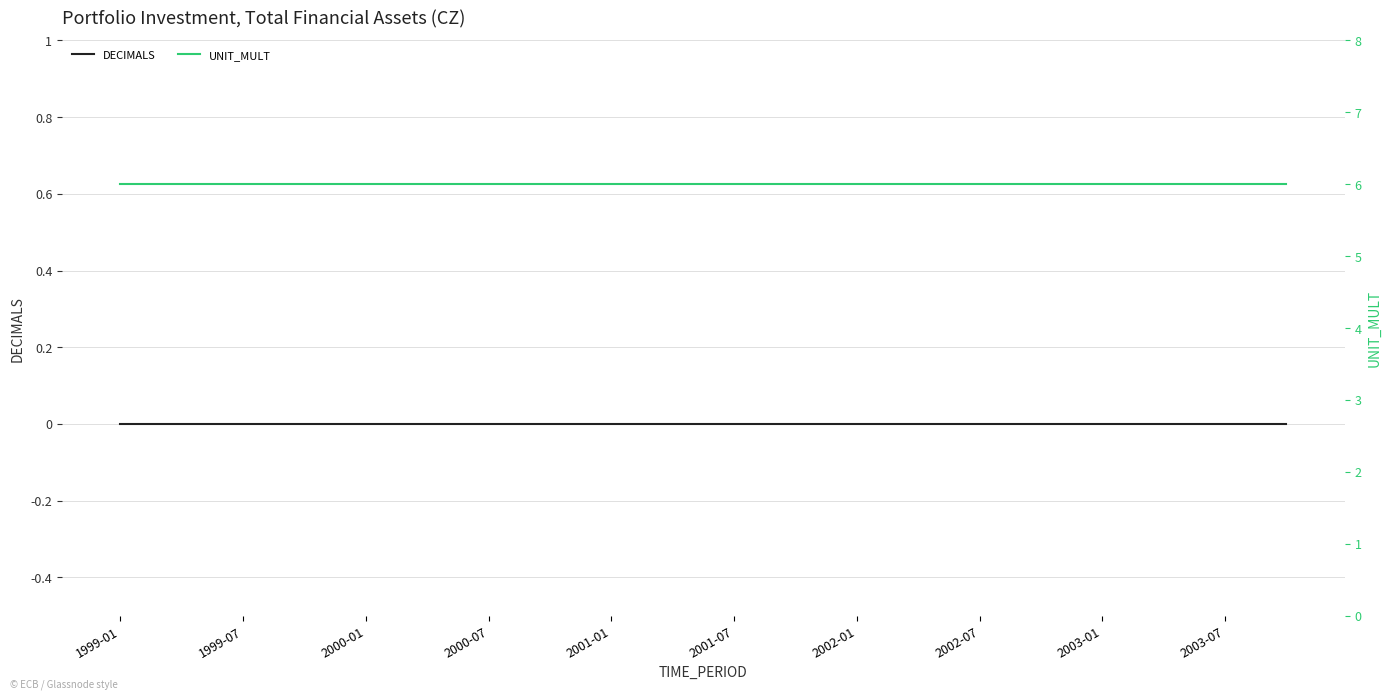

What are all the series names shown in the legend?

DECIMALS, UNIT_MULT